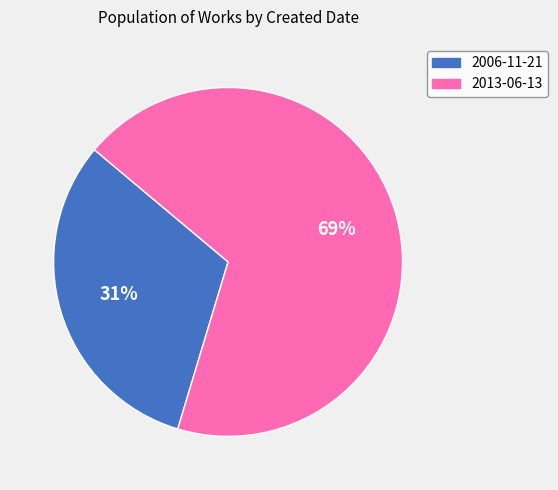

What percentage is the 2013-06-13 slice, to the nearest percent?

69%